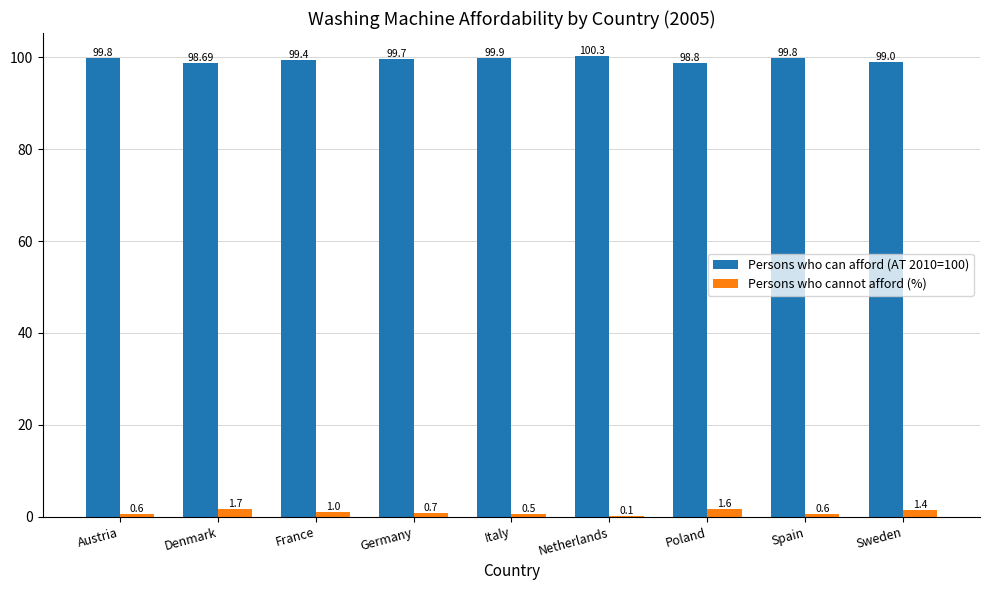

What is the sum of all Persons who cannot afford (%) values?

8.2